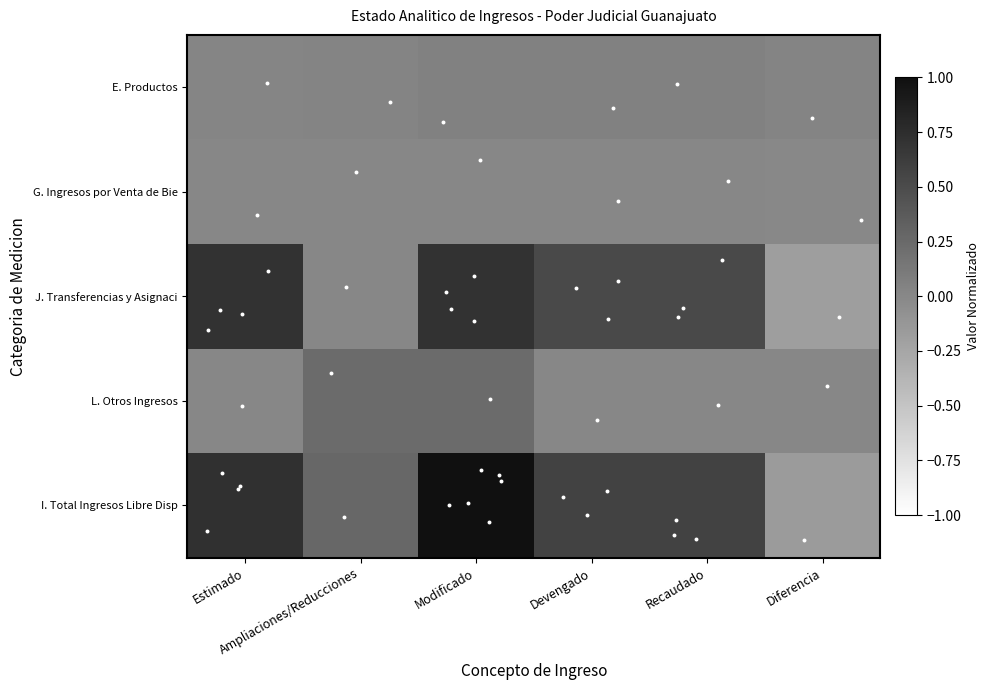

Reading right to left, extract all data points from this chart.

E. Productos: Diferencia=0.0	Recaudado=0.1	Devengado=0.1	Modificado=0.1	Ampliaciones/Reducciones=0.0	Estimado=0.0
G. Ingresos por Venta de Bie: Diferencia=-0.0	Recaudado=0.0	Devengado=0.0	Modificado=0.0	Ampliaciones/Reducciones=0.0	Estimado=0.0
J. Transferencias y Asignaci: Diferencia=-0.2	Recaudado=0.5	Devengado=0.5	Modificado=0.7	Ampliaciones/Reducciones=0.0	Estimado=0.7
L. Otros Ingresos: Diferencia=0.0	Recaudado=0.0	Devengado=0.0	Modificado=0.2	Ampliaciones/Reducciones=0.2	Estimado=0.0
I. Total Ingresos Libre Disp: Diferencia=-0.2	Recaudado=0.6	Devengado=0.6	Modificado=1.0	Ampliaciones/Reducciones=0.3	Estimado=0.7